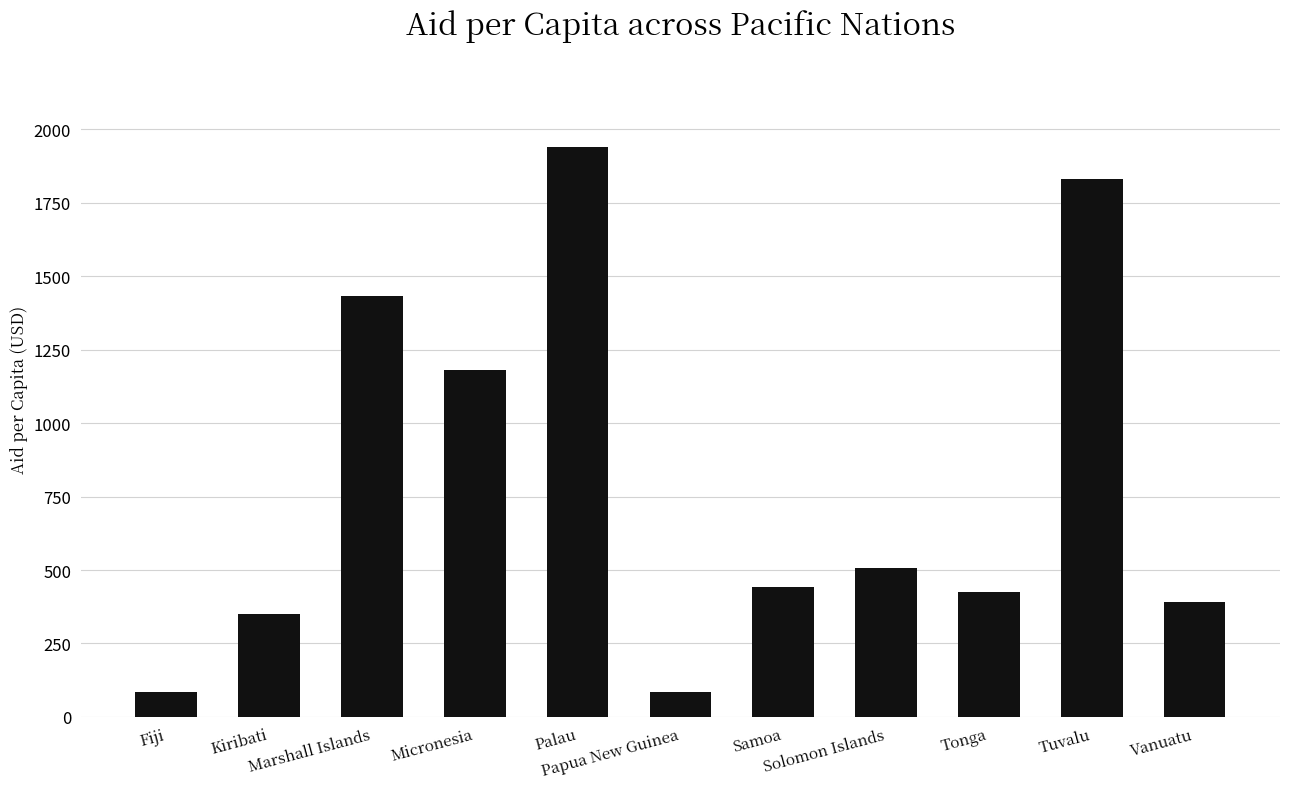

What is the greatest value displayed?

1940.0